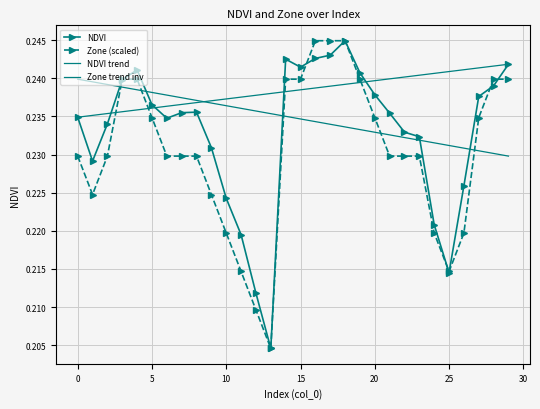

What is the average value of the NDVI series?

0.2